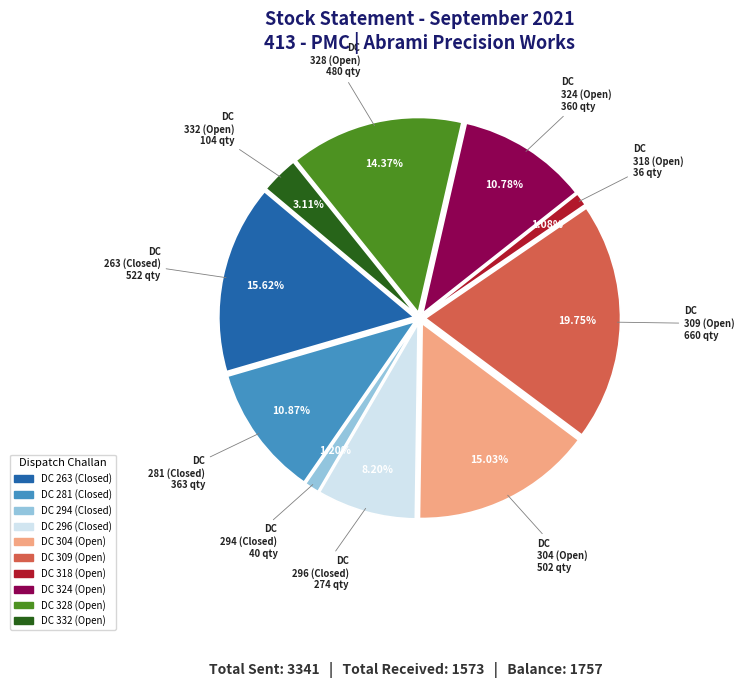

Which category has the biggest portion of the pie?

DC 309 (Open)